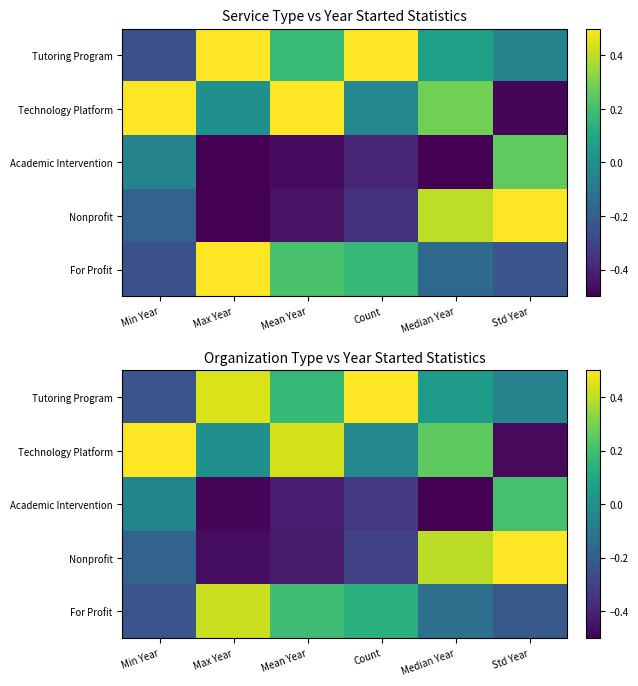

True or false: Technology Platform has a value of 0.6 at Max Year.

False